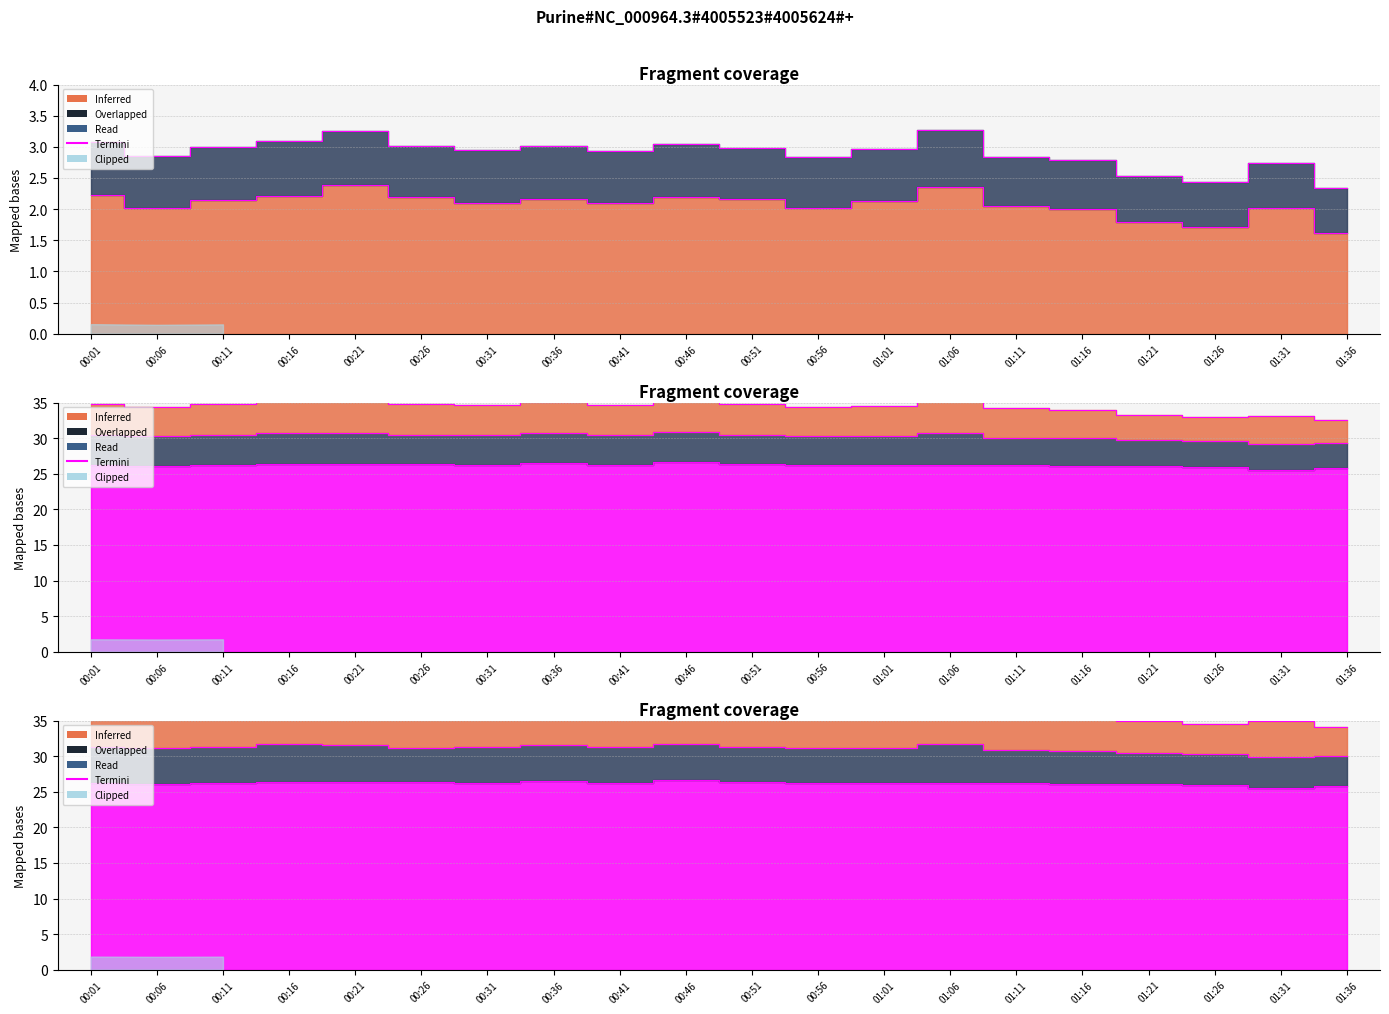

Which has a higher value, 01:06 or 00:31?

01:06